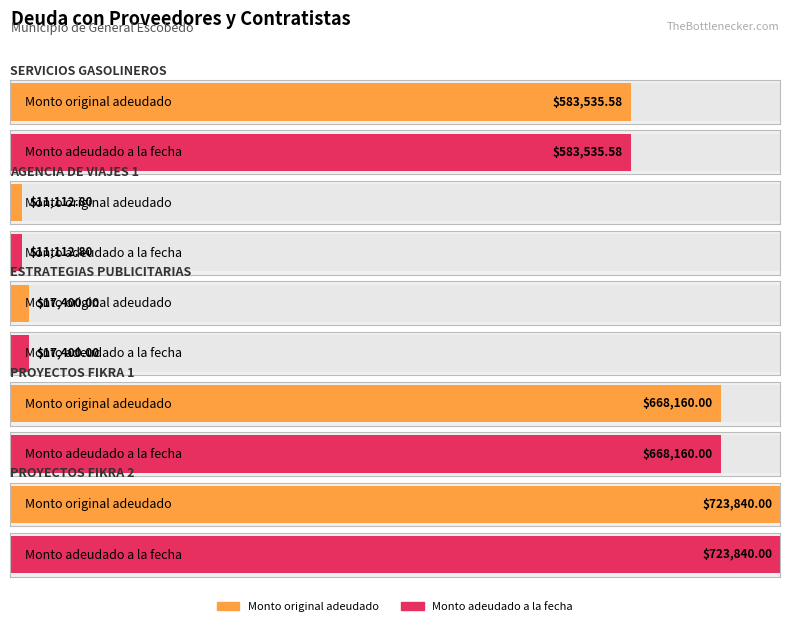

Which series has the largest total across all categories?

Monto original adeudado